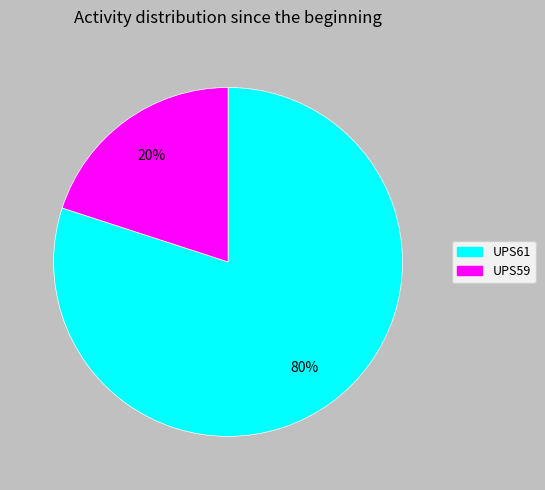

What percentage is the UPS61 slice, to the nearest percent?

80%